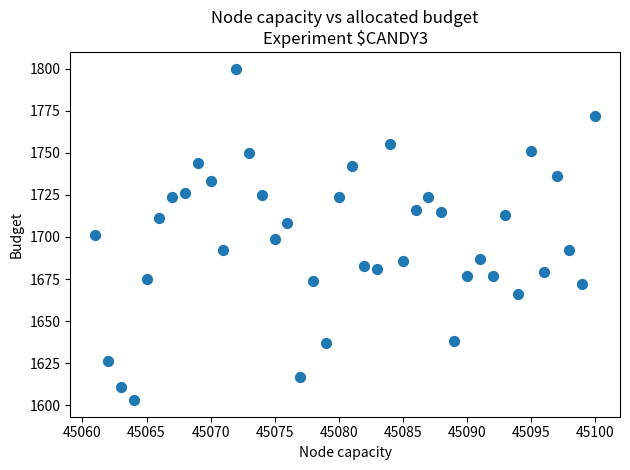

What is the range of Y values (max minus min)?

197